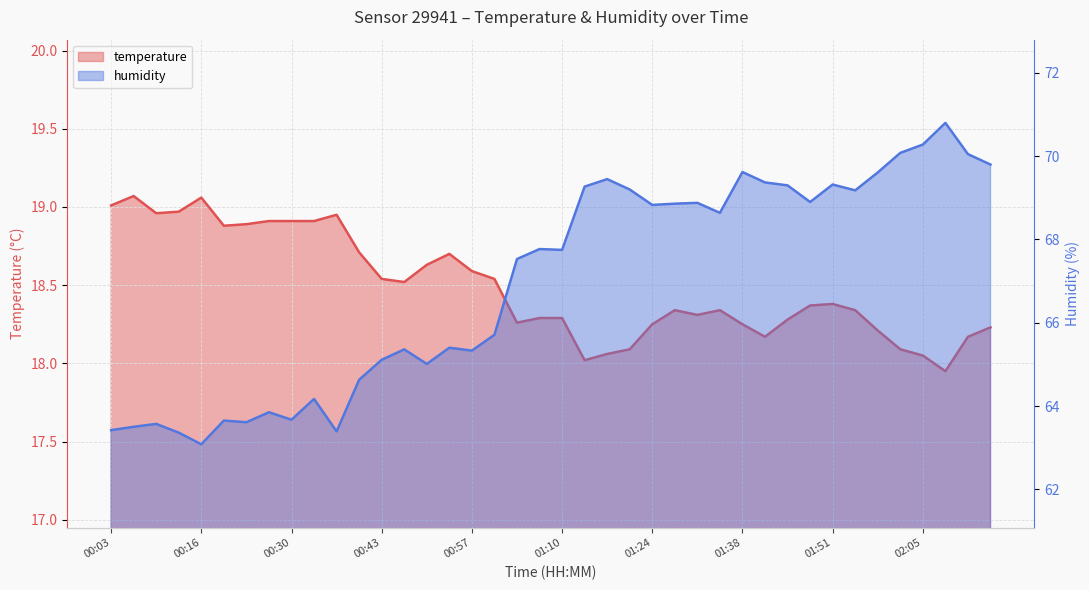

What is the maximum value shown in the chart?

70.8